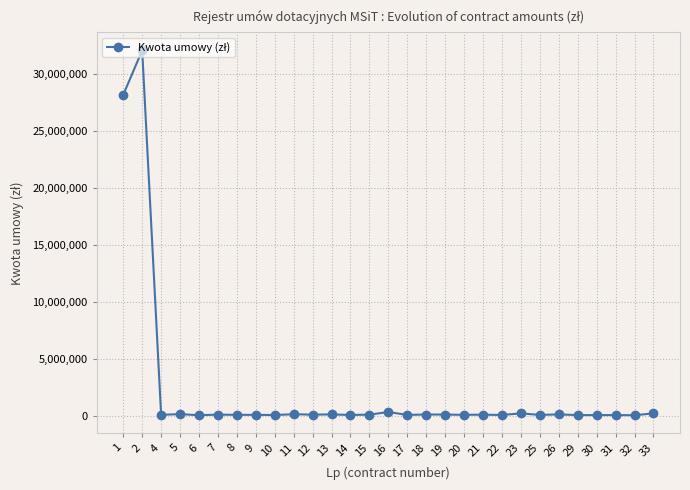

Approximately how many times larger is the value at 2 compared to 32?

855.4